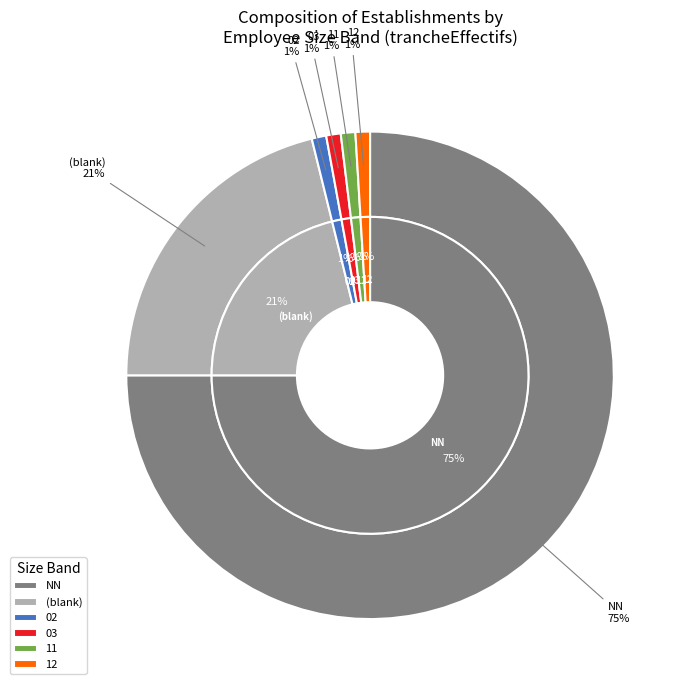

What is the smallest slice in the pie chart?

02